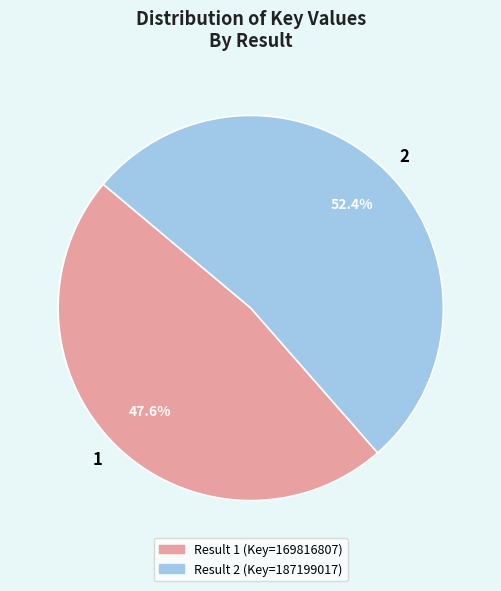

What is the ratio of the value at 1 to the value at 2?

0.9